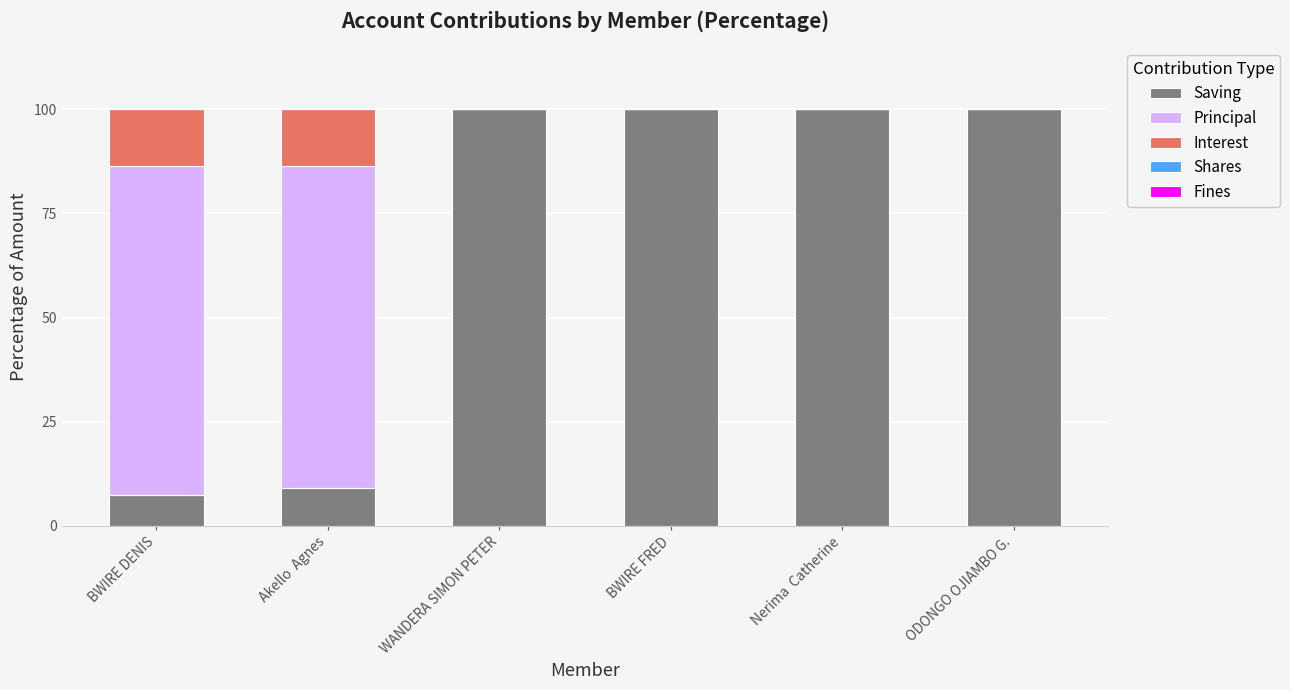

What is the total value across all series at Nerima  Catherine?

100.0